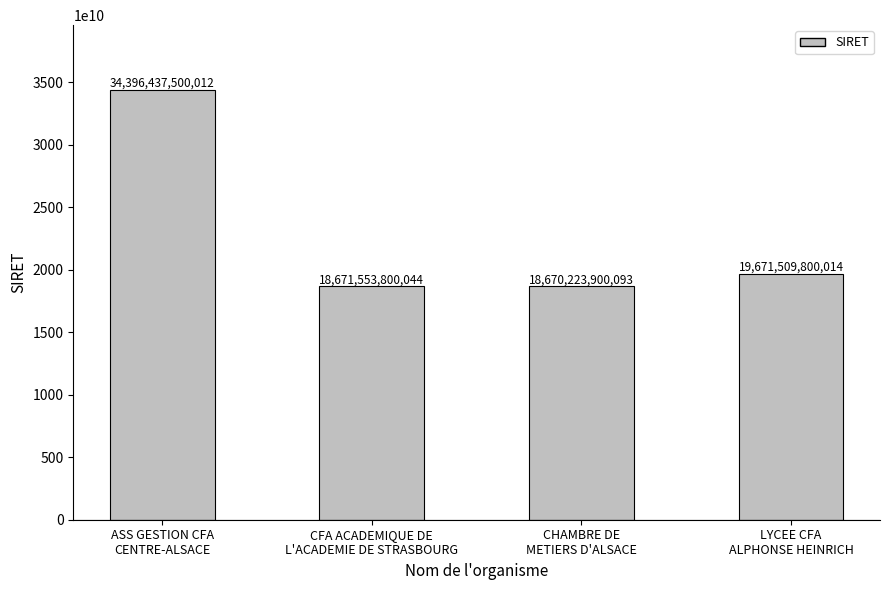

Does the chart contain any negative values?

No